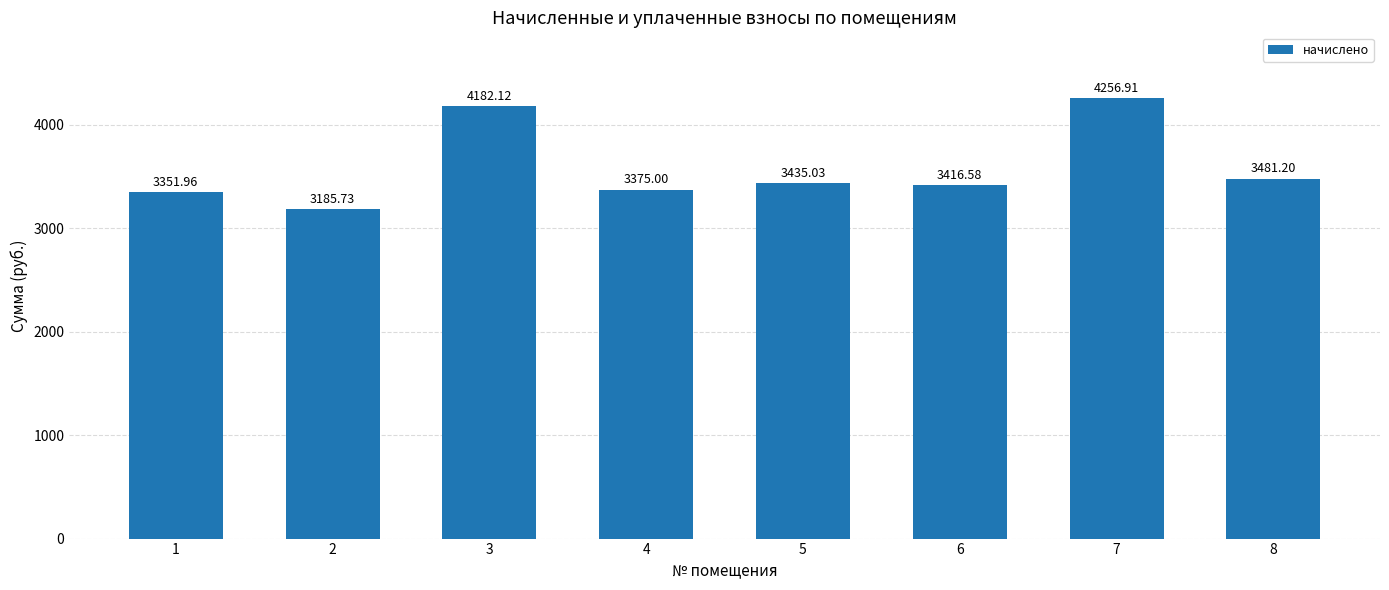

Reading right to left, what are all the values shown in this chart?

8=3481.2	7=4256.9	6=3416.6	5=3435.0	4=3375.0	3=4182.1	2=3185.7	1=3352.0